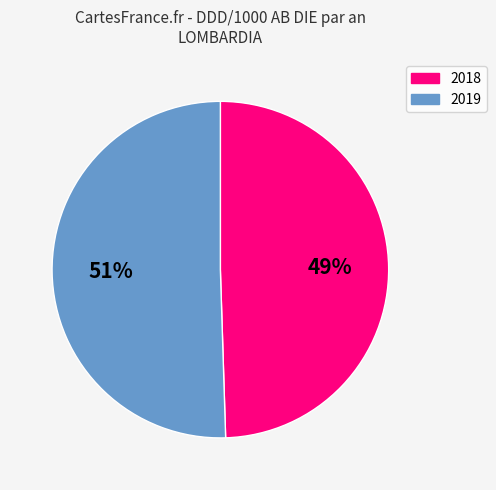

Is there a majority slice in this chart?

Yes